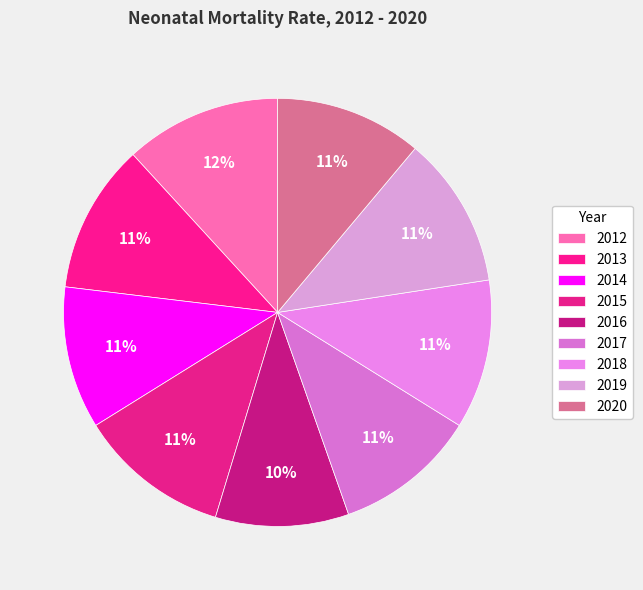

To the nearest percent, what is the difference between the largest and smallest slice percentages?

2%